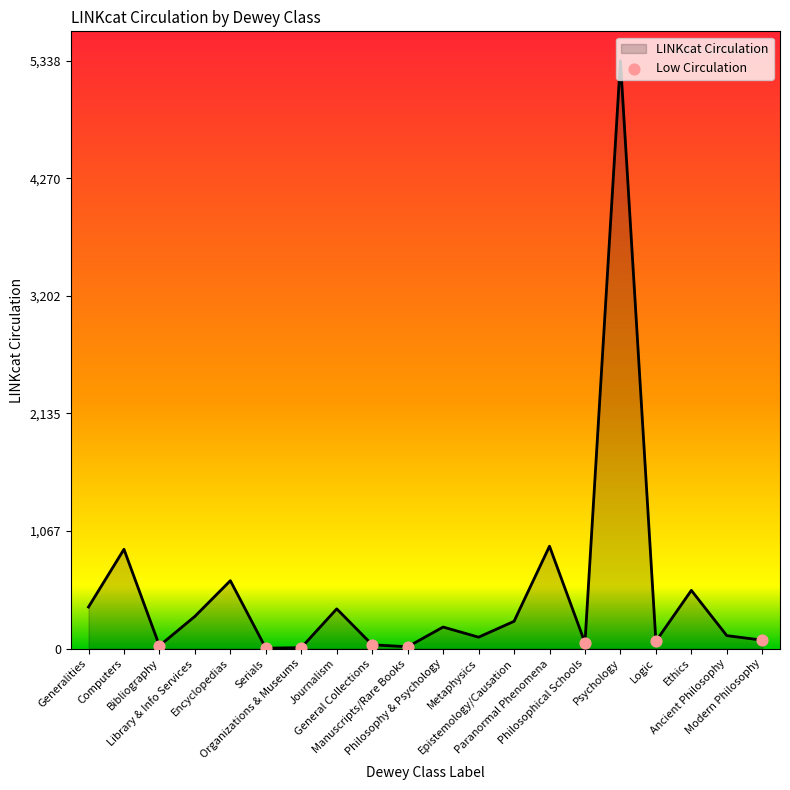

What is the change in value from Generalities to Computers?

+524